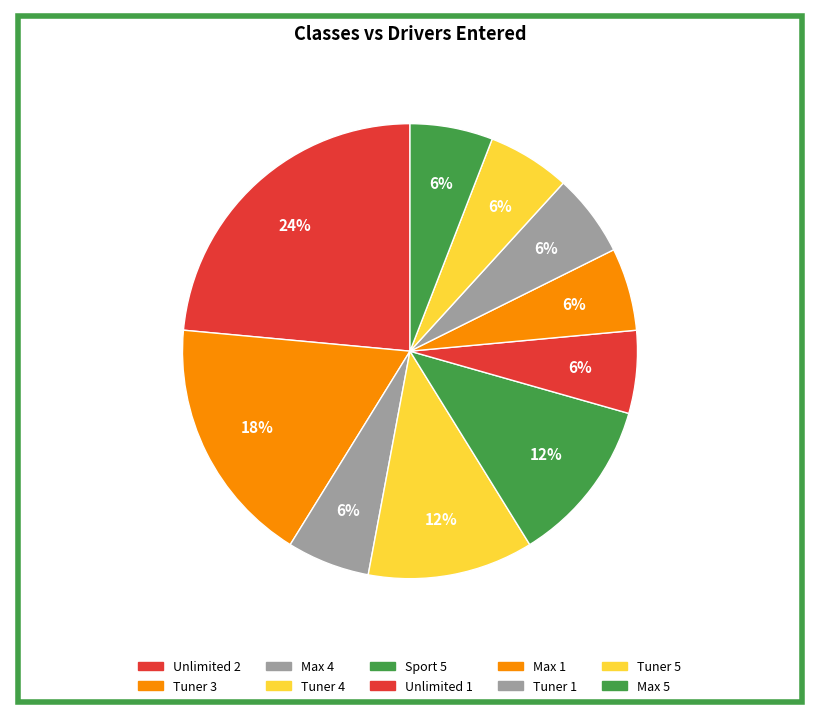

Is there any slice that represents more than half of the pie?

No